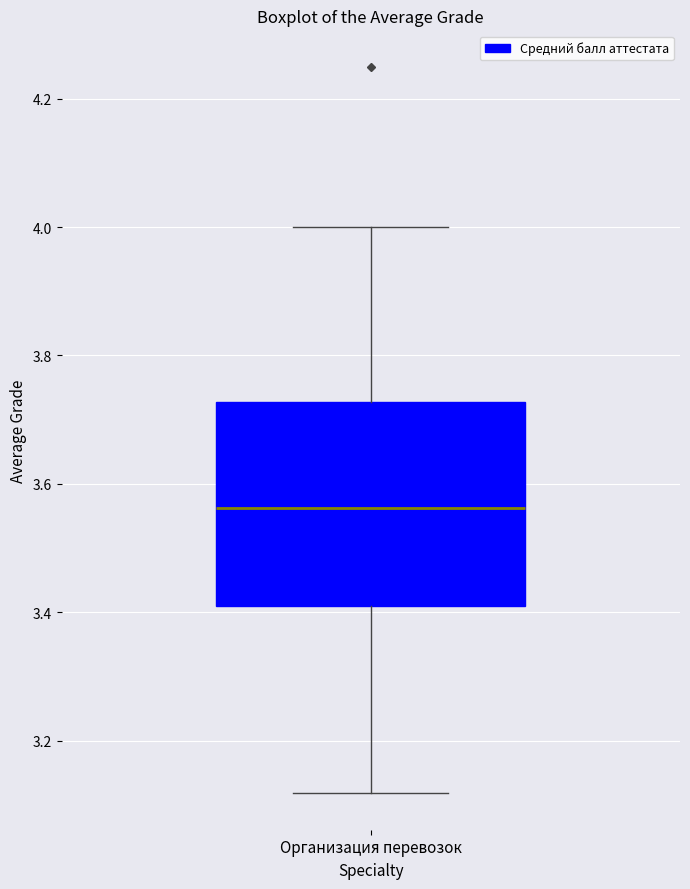

Read this box plot against the y-axis: the position of the median line, the range covered by the box, and the ends of both whiskers. The values are not printed on the chart, so give them approximately, as read against the axis.

median 3.56, box 3.40 to 3.72, whiskers 3.12 to 4.00